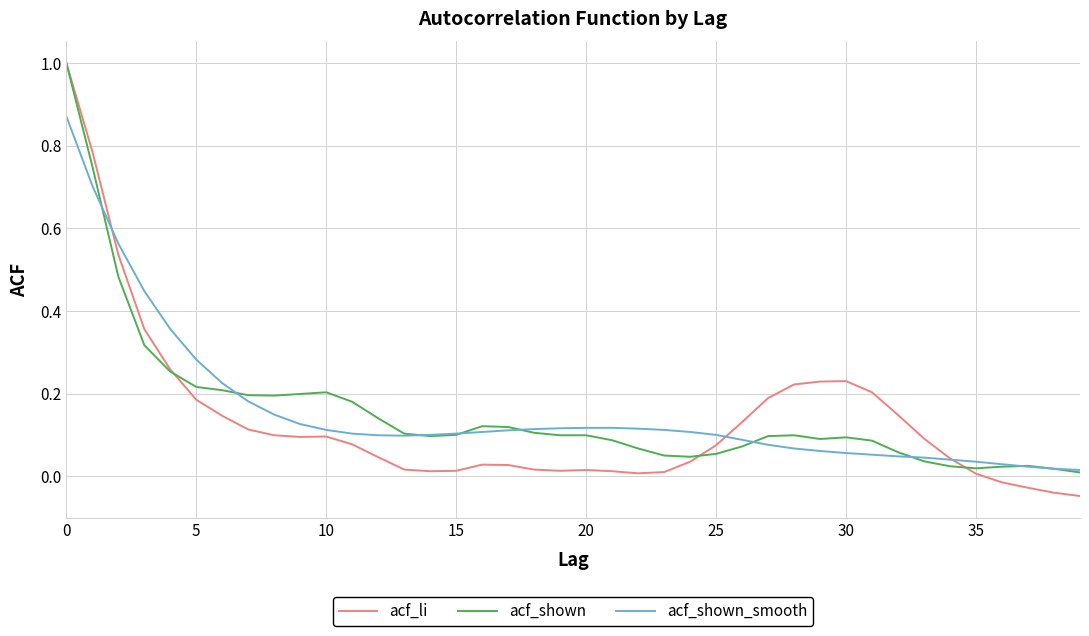

What is the greatest value displayed?

1.0